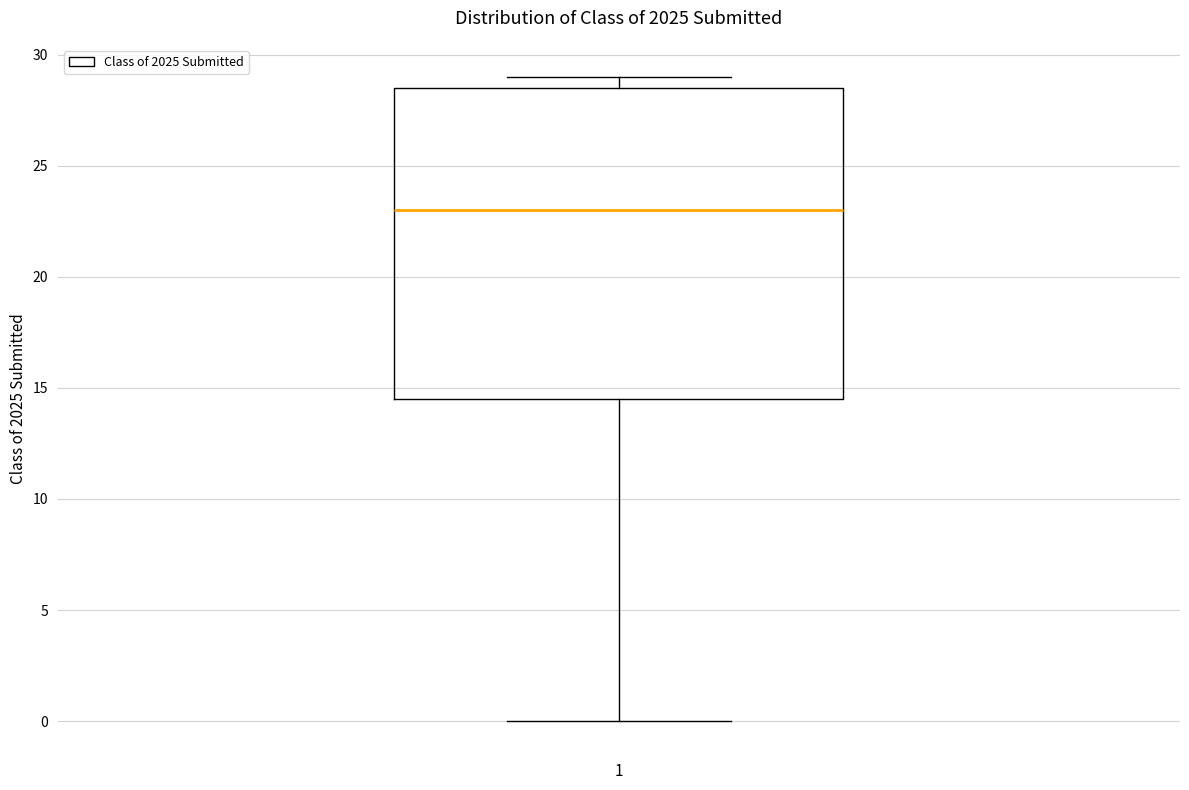

Read this box plot against the y-axis: the position of the median line, the range covered by the box, and the ends of both whiskers. The values are not printed on the chart, so give them approximately, as read against the axis.

median 23.0, box 14.5 to 28.5, whiskers 0.0 to 29.0